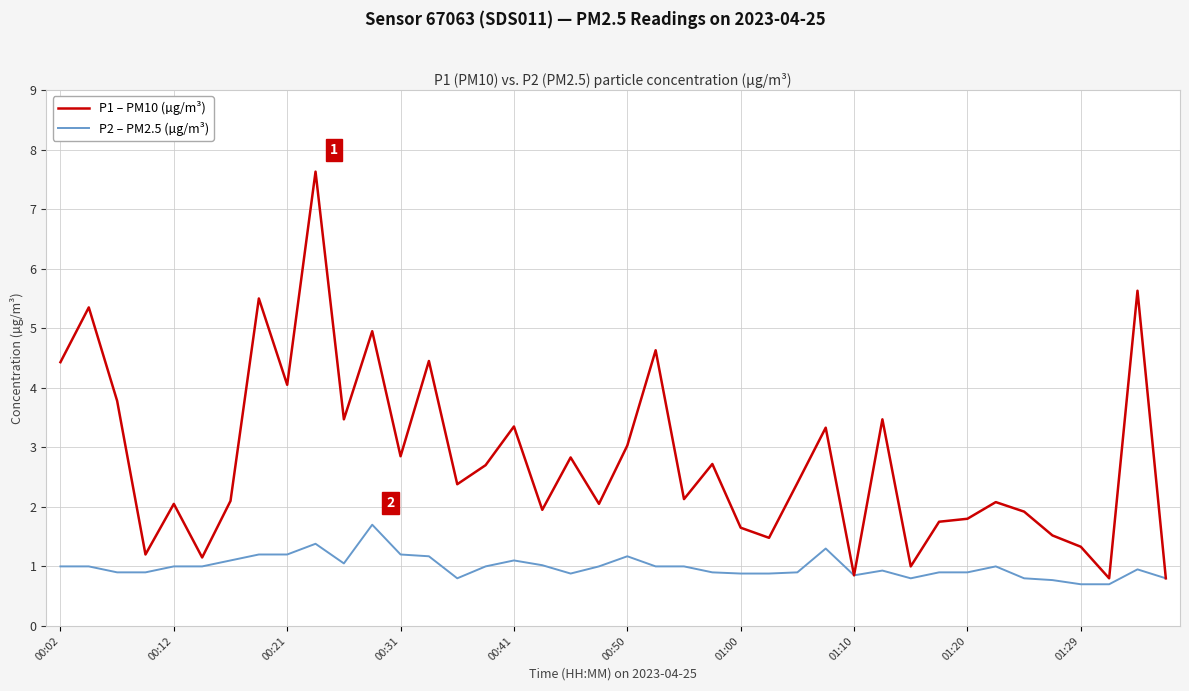

How many values in the P1 – PM10 (µg/m³) series exceed 2?

26